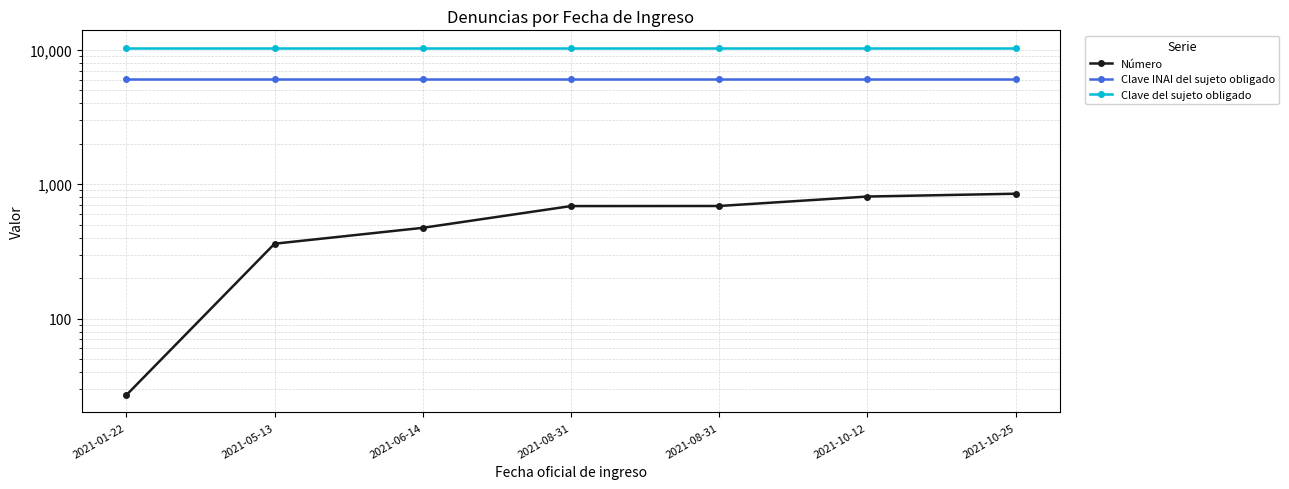

What is the label of the 7th point from the right?

2021-01-22